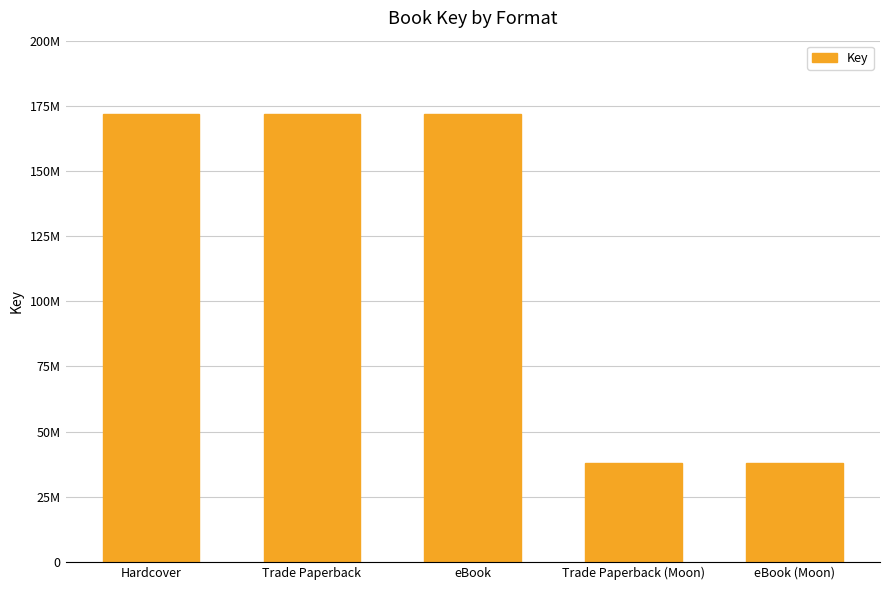

Reading left to right, what are all the values shown in this chart?

Hardcover=171814898	Trade Paperback=171814898	eBook=171814898	Trade Paperback (Moon)=37761337	eBook (Moon)=37761337